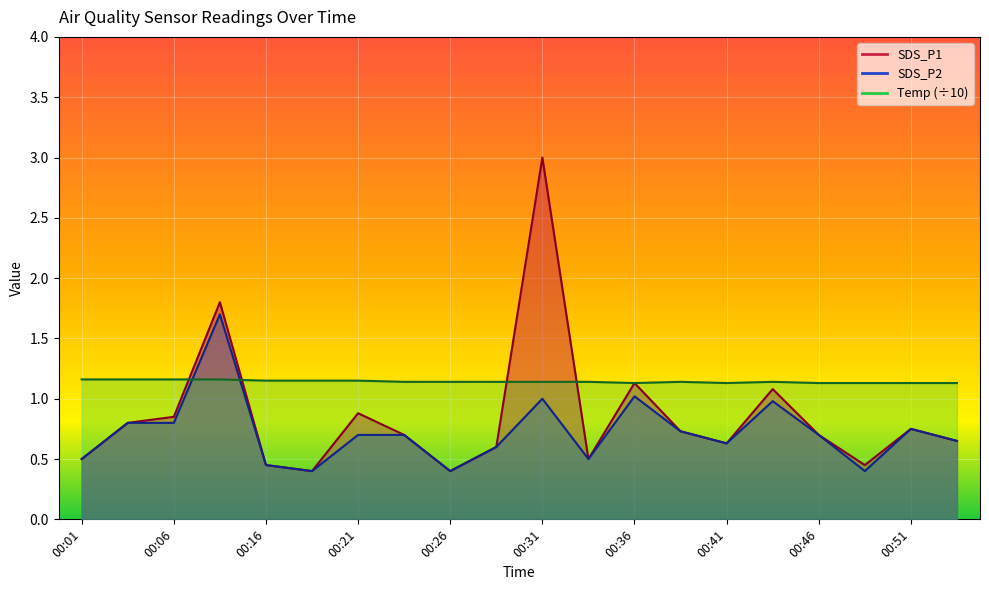

What are all the series names shown in the legend?

SDS_P1, SDS_P2, Temp